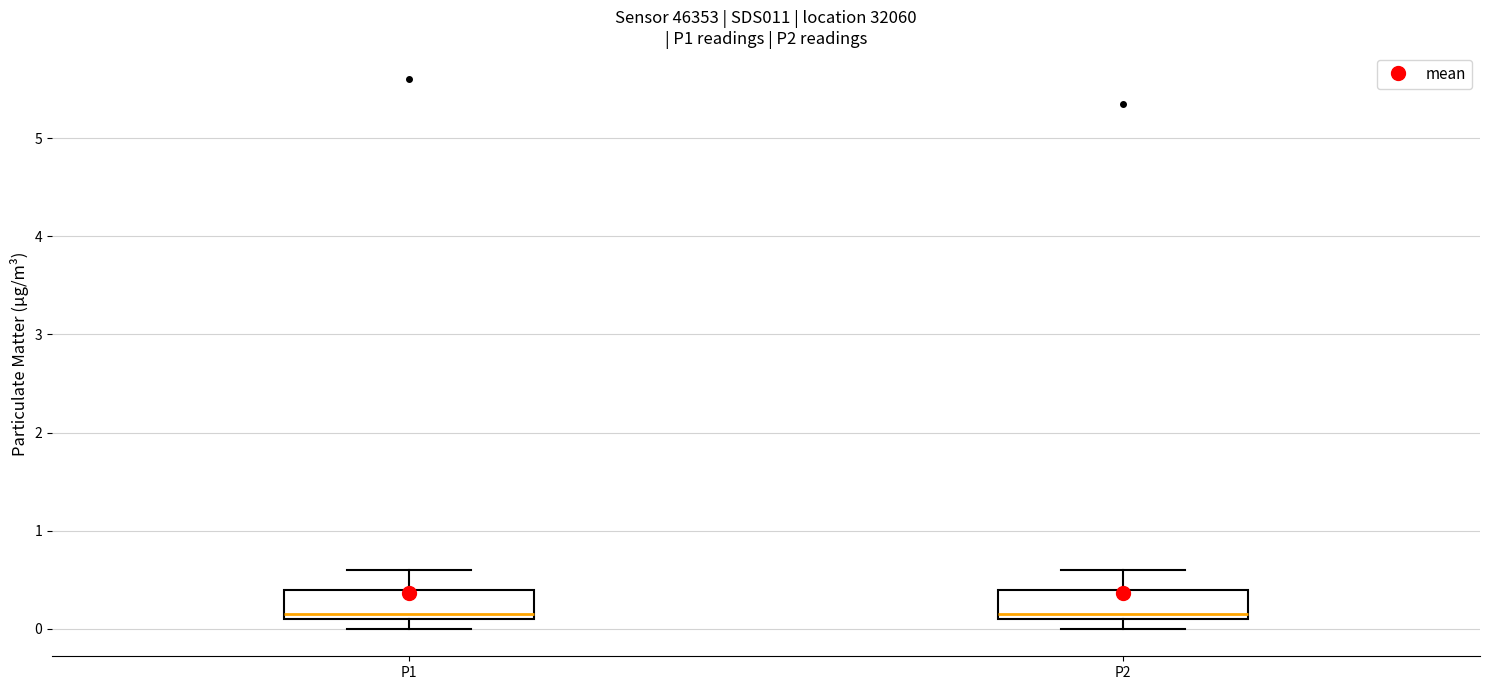

Reading left to right, read every box against the y-axis: the position of its median line, the range the box covers, and the ends of its whiskers. The values are not printed on the chart, so give them approximately, as read against the axis.

P1: median 0.2, box 0.1 to 0.4, whiskers 0.0 to 0.6
P2: median 0.2, box 0.1 to 0.4, whiskers 0.0 to 0.6